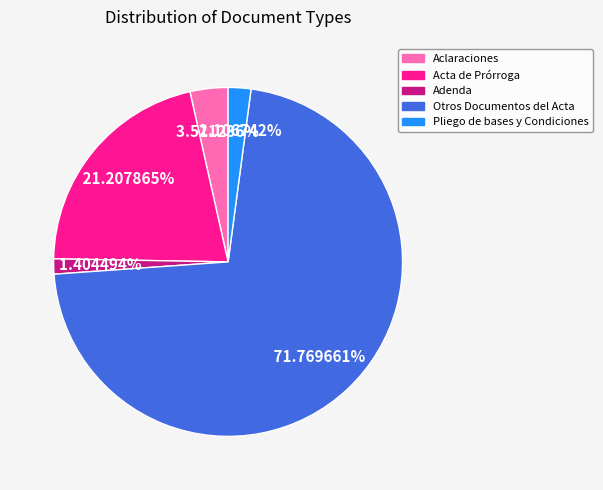

Rank the categories by value from lowest to highest.

Adenda, Pliego de bases y Condiciones, Aclaraciones, Acta de Prórroga, Otros Documentos del Acta